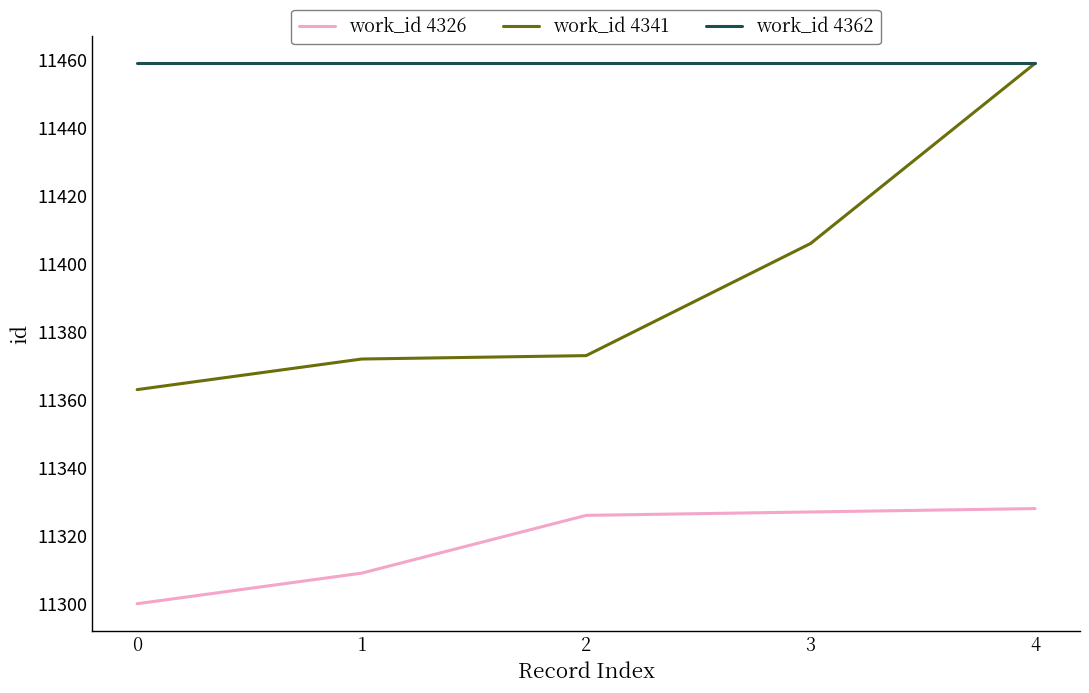

What is the spread (max minus min) of values at 2?

133